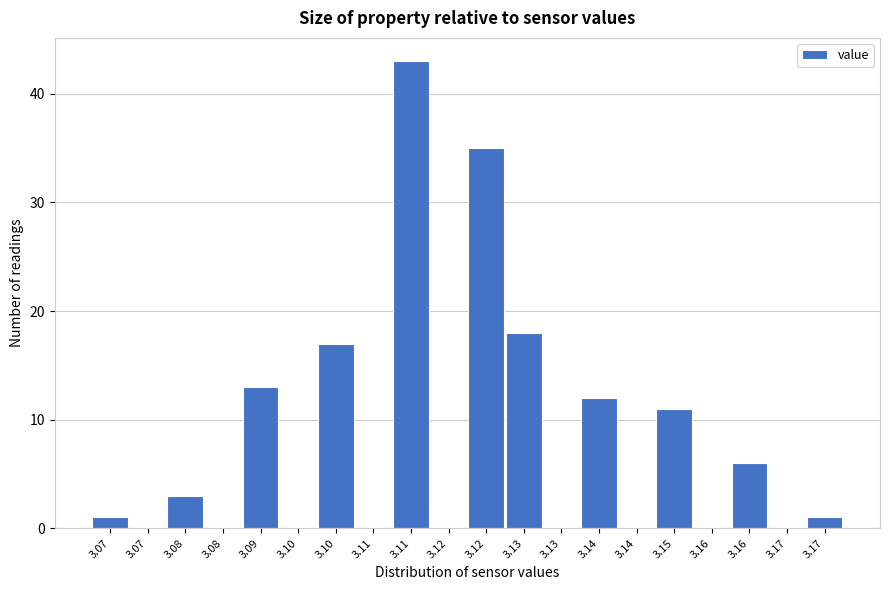

Count the number of categories in the chart.

20